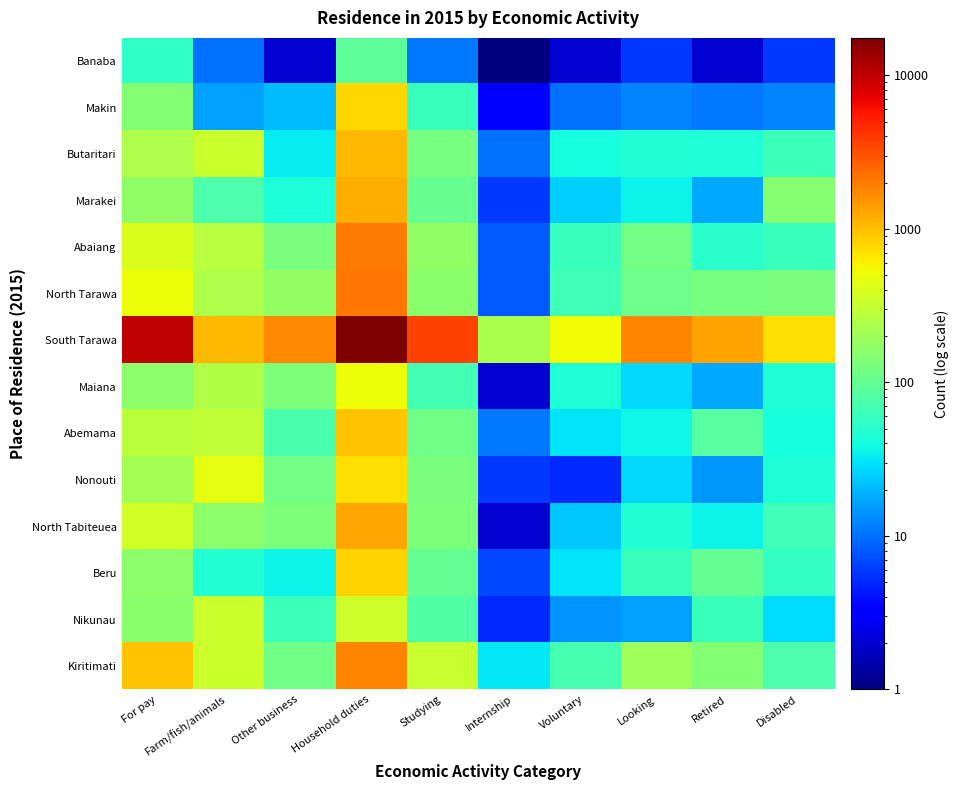

What is the greatest value displayed?

17524